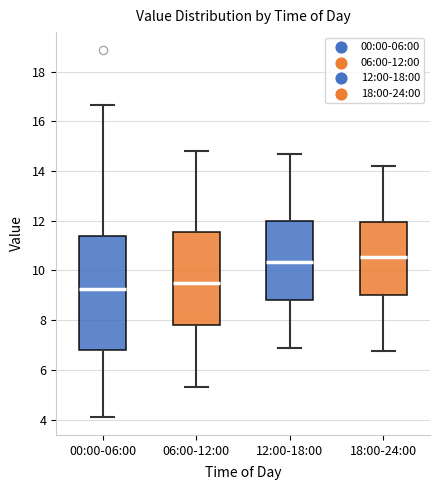

Reading left to right, read every box against the y-axis: the position of its median line, the range the box covers, and the ends of its whiskers. The values are not printed on the chart, so give them approximately, as read against the axis.

00:00-06:00: median 9.2, box 6.8 to 11.4, whiskers 4.2 to 16.6
06:00-12:00: median 9.4, box 7.8 to 11.6, whiskers 5.4 to 14.8
12:00-18:00: median 10.4, box 8.8 to 12.0, whiskers 7.0 to 14.8
18:00-24:00: median 10.6, box 9.0 to 12.0, whiskers 6.8 to 14.2